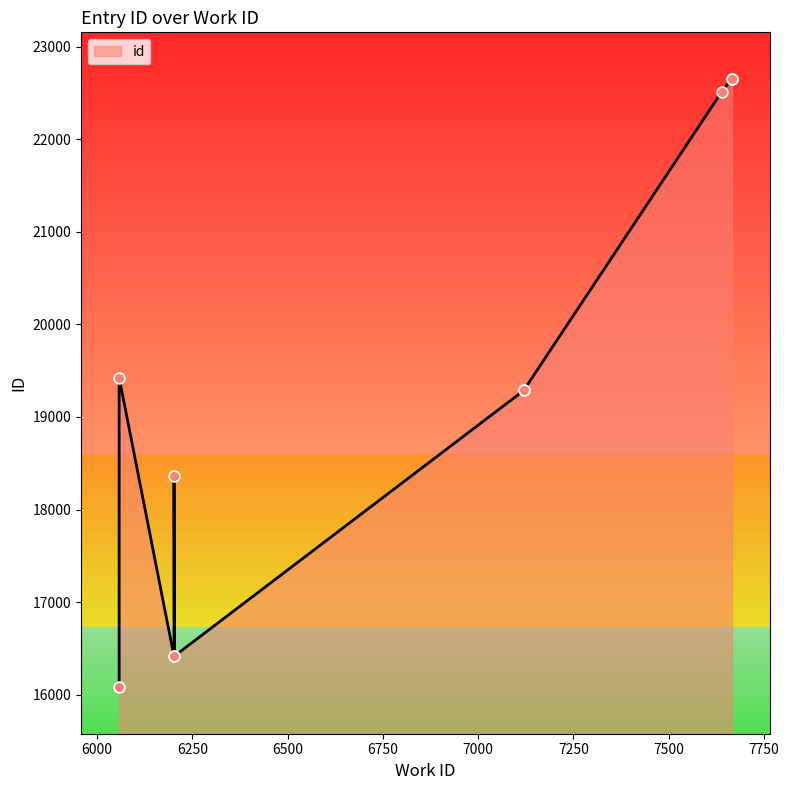

Approximately how many times larger is the value at 6058 compared to 6202?

1.0